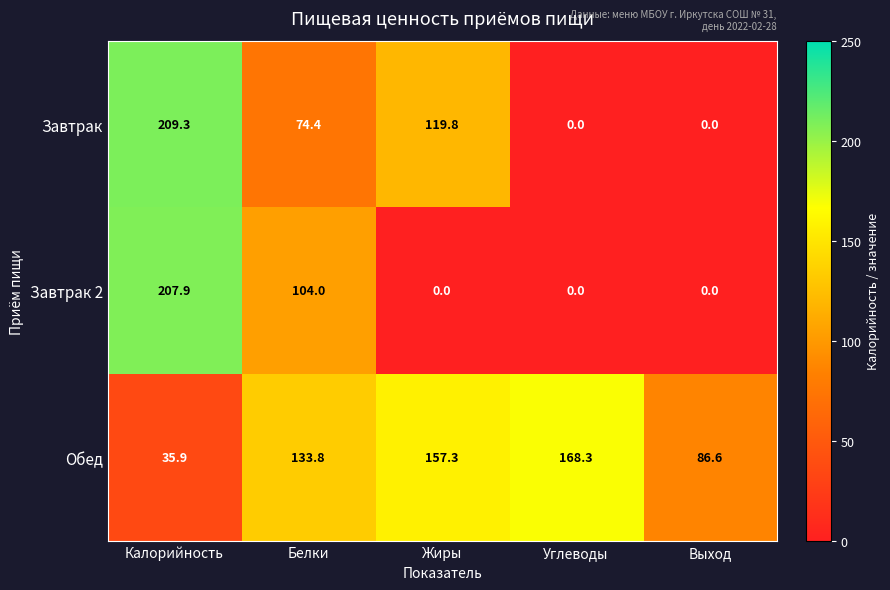

At which label does Обед first exceed 133?

Белки